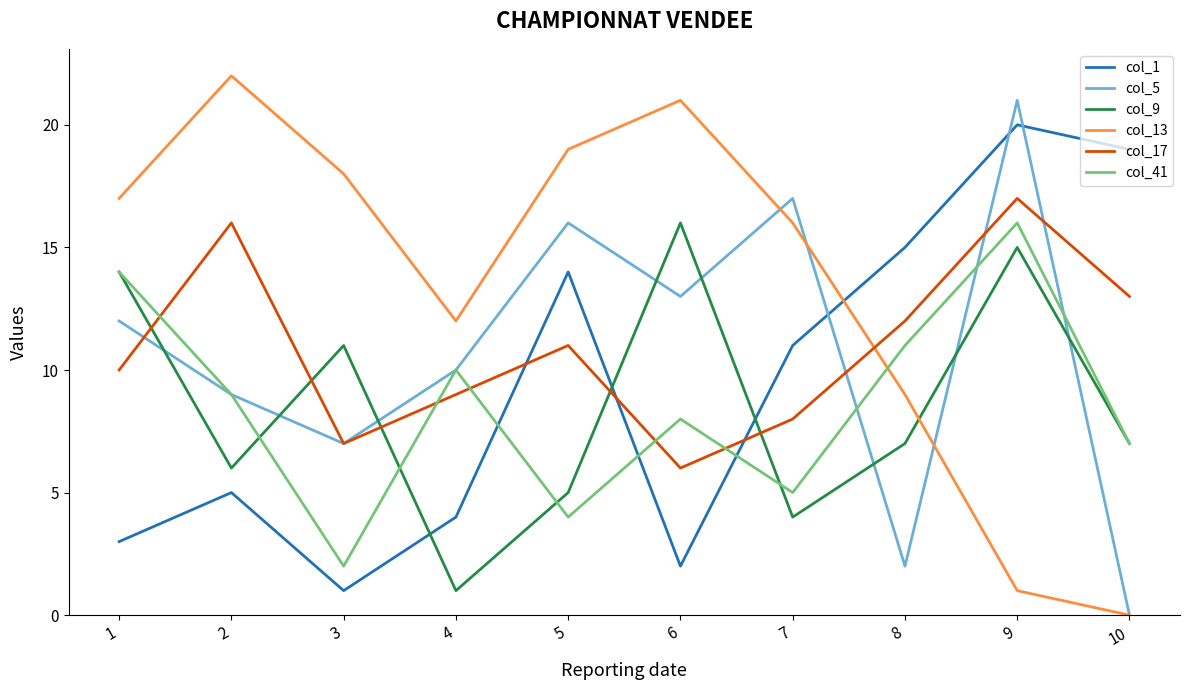

Where is col_13 nearest to the value 11?

4